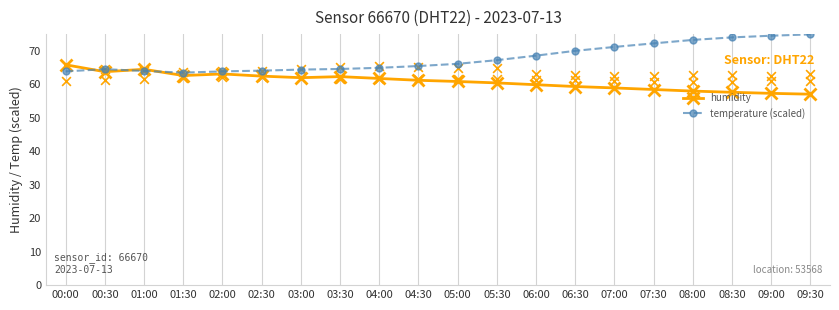

At which category is the sum across all series the highest?

09:30